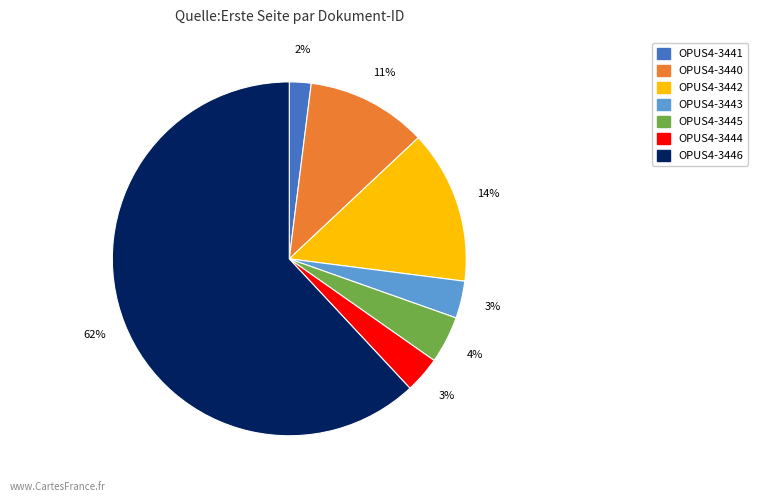

How many slices are in this pie chart?

7